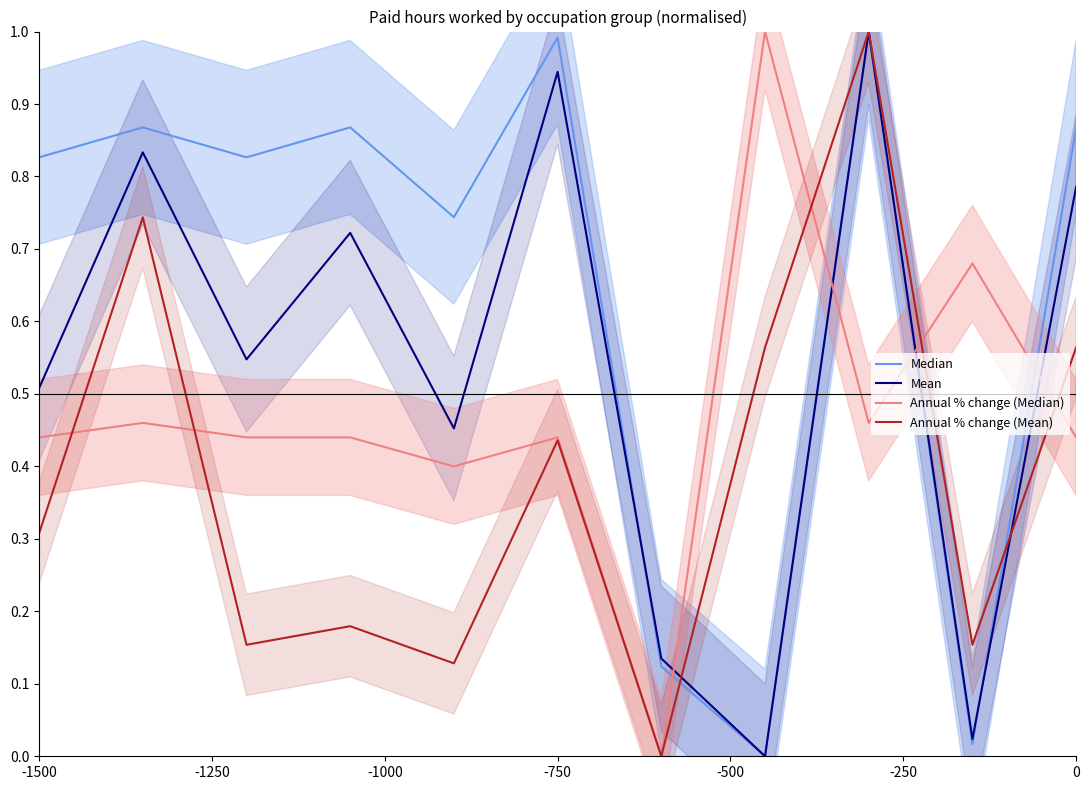

How many data points in Annual % change (Mean) are above 0?

10